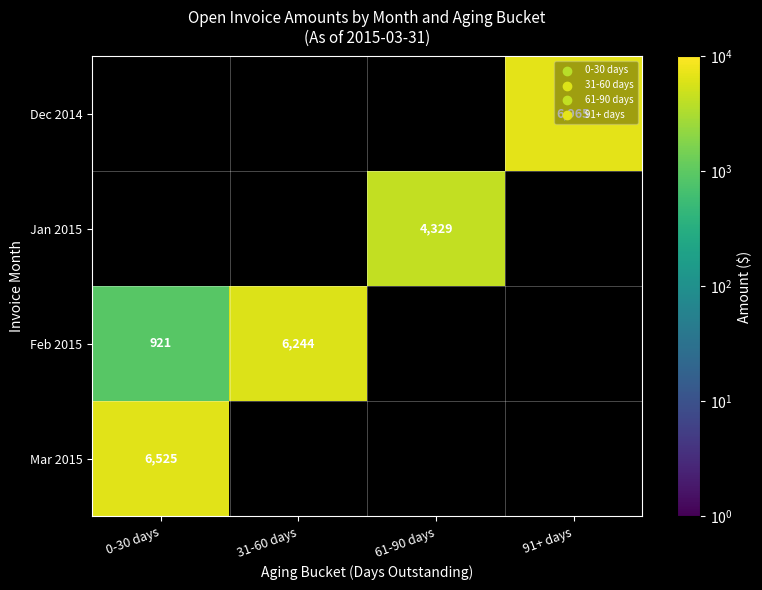

True or false: Dec 2014 has a value of 6965 at 91+ days.

True